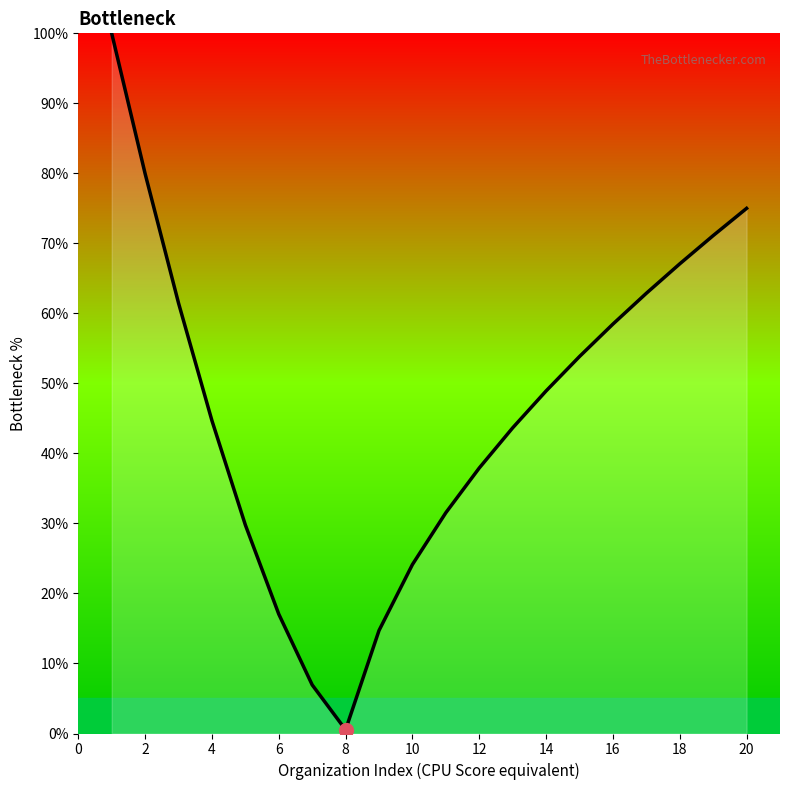

What is the difference between the maximum and second lowest values?

93.1